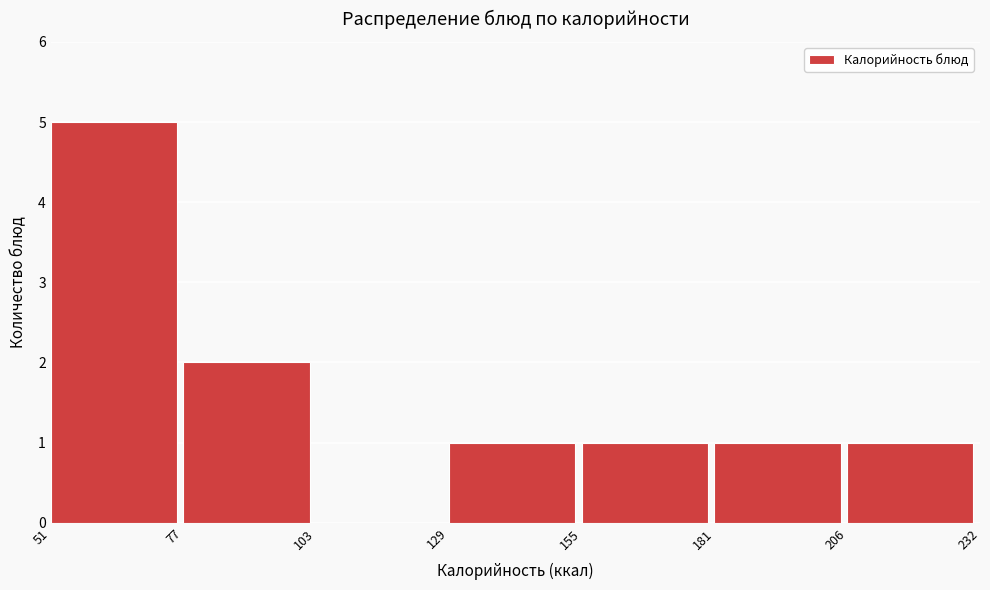

What is the height of the bar covering 51 to 77 on the x-axis? The values are not printed on the chart, so give them approximately, as read against the axis.

5